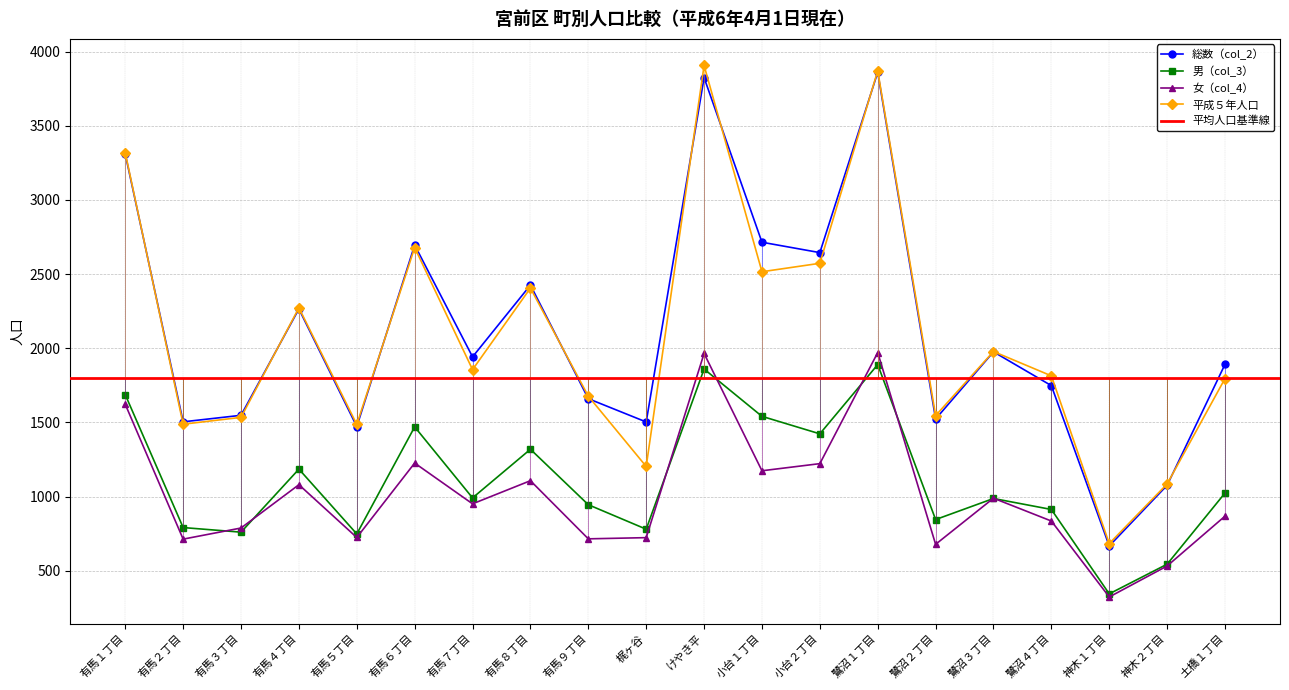

Which series changed the most between 有馬９丁目 and 小台１丁目?

総数（col_2）